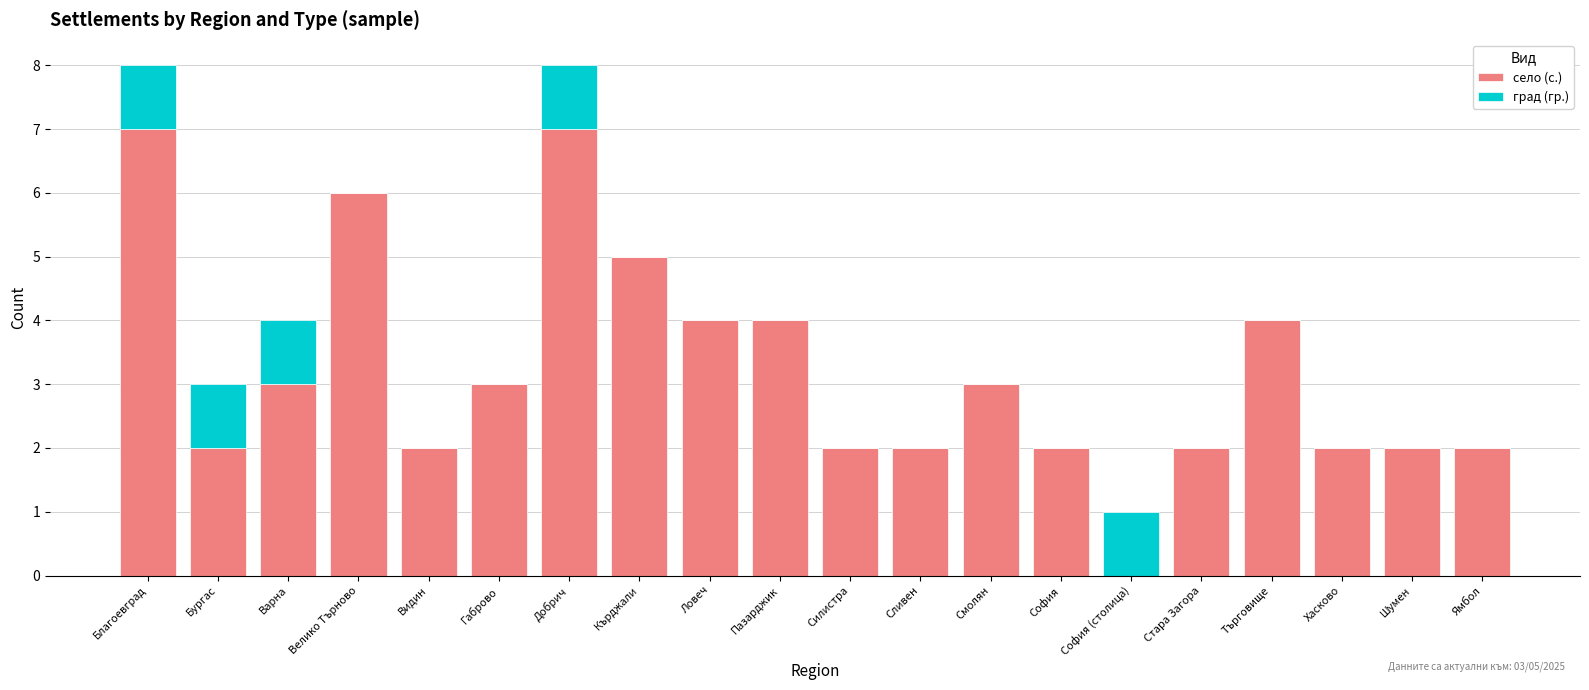

What is the highest value of the село (с.) series?

7